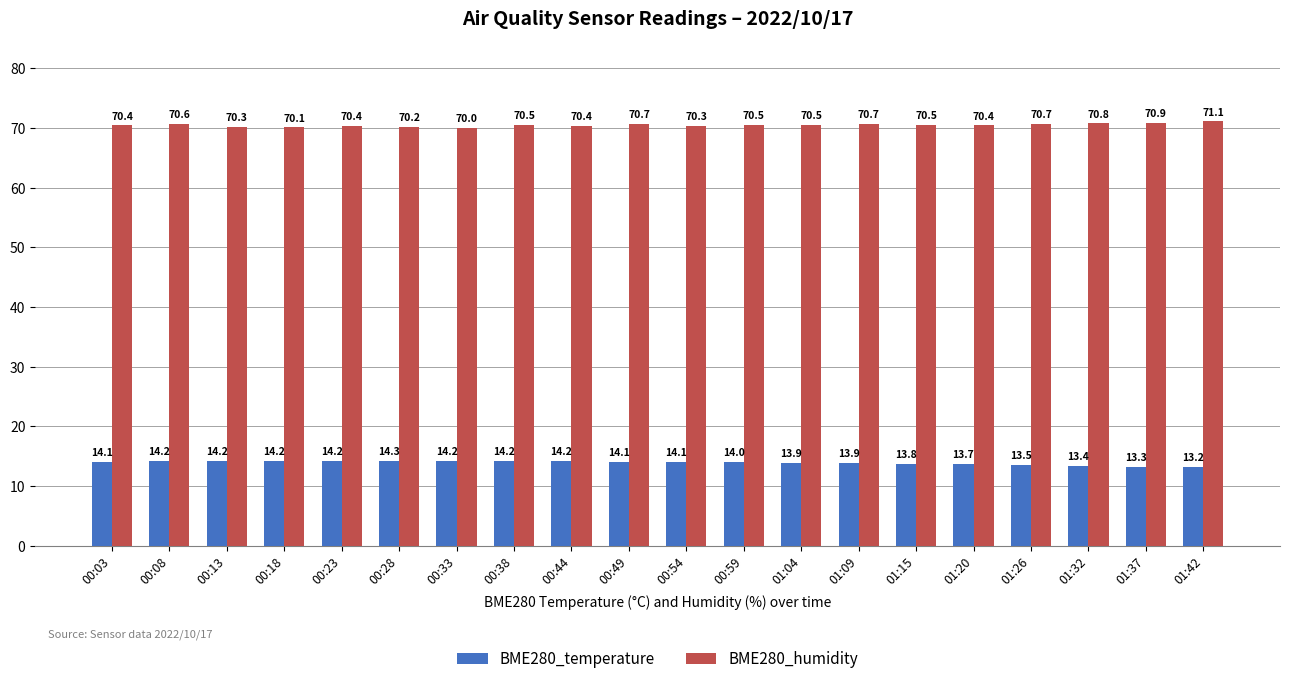

What is the sum of the BME280_temperature values at 01:26 and 00:59?

27.5